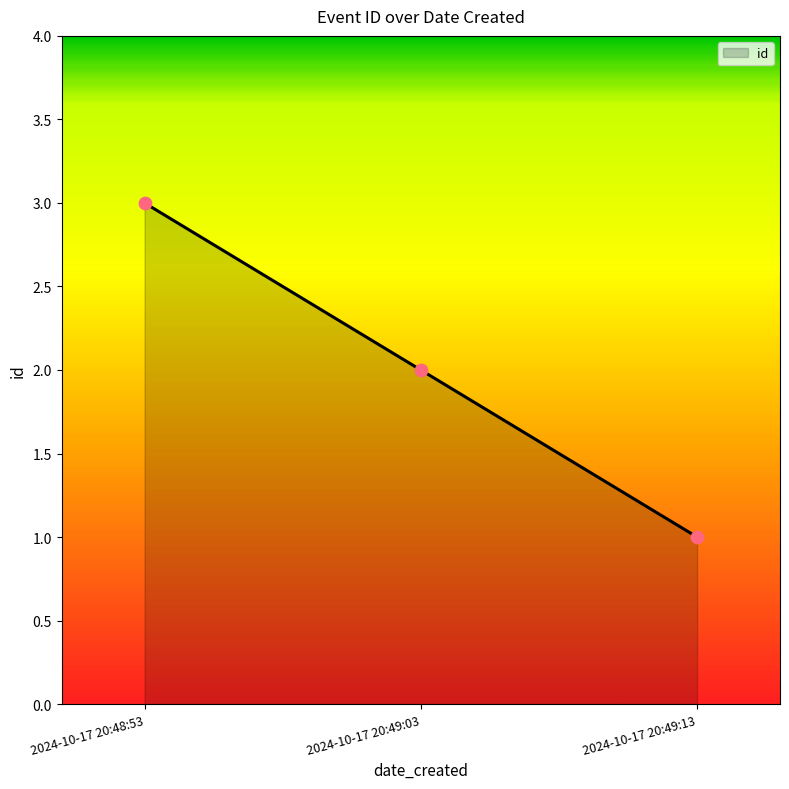

Between 2024-10-17 20:49:13 and 2024-10-17 20:49:03, which is larger?

2024-10-17 20:49:03